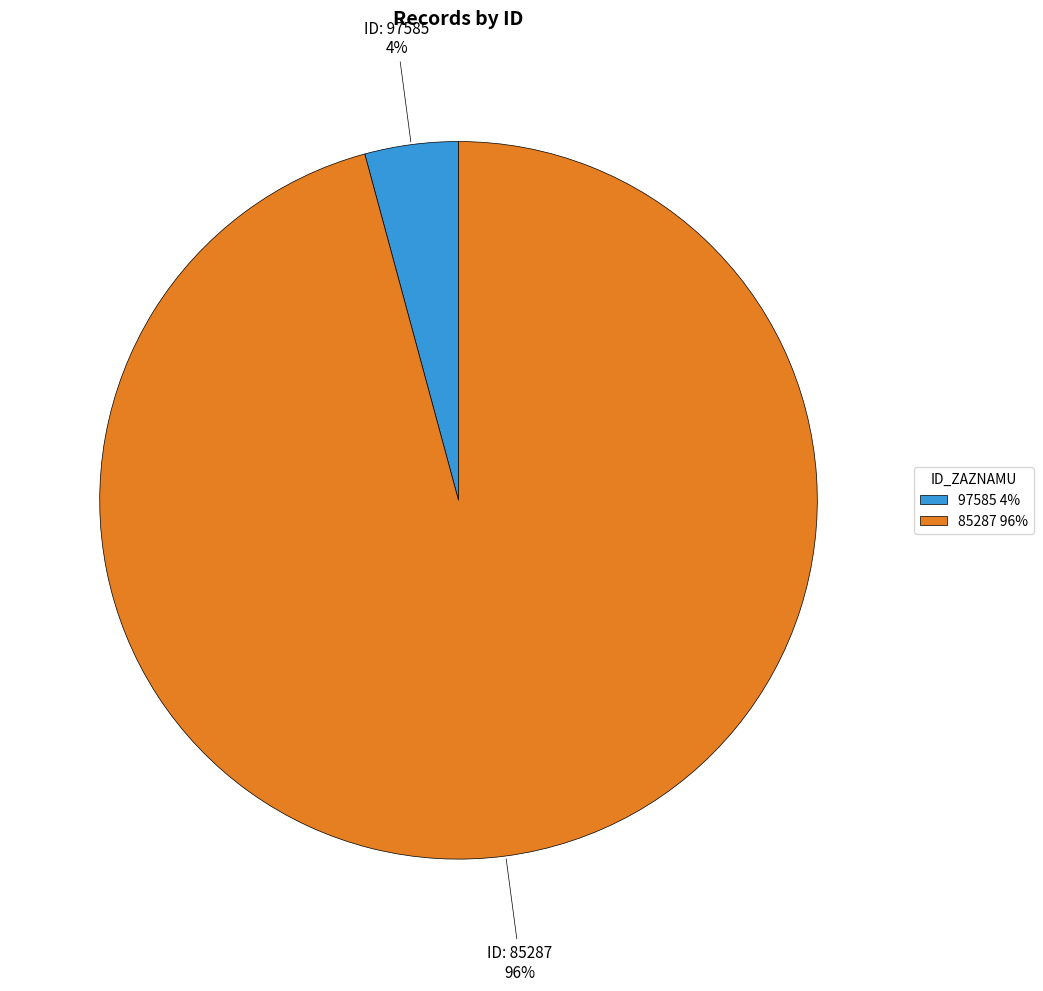

Which slice is the smallest?

97585